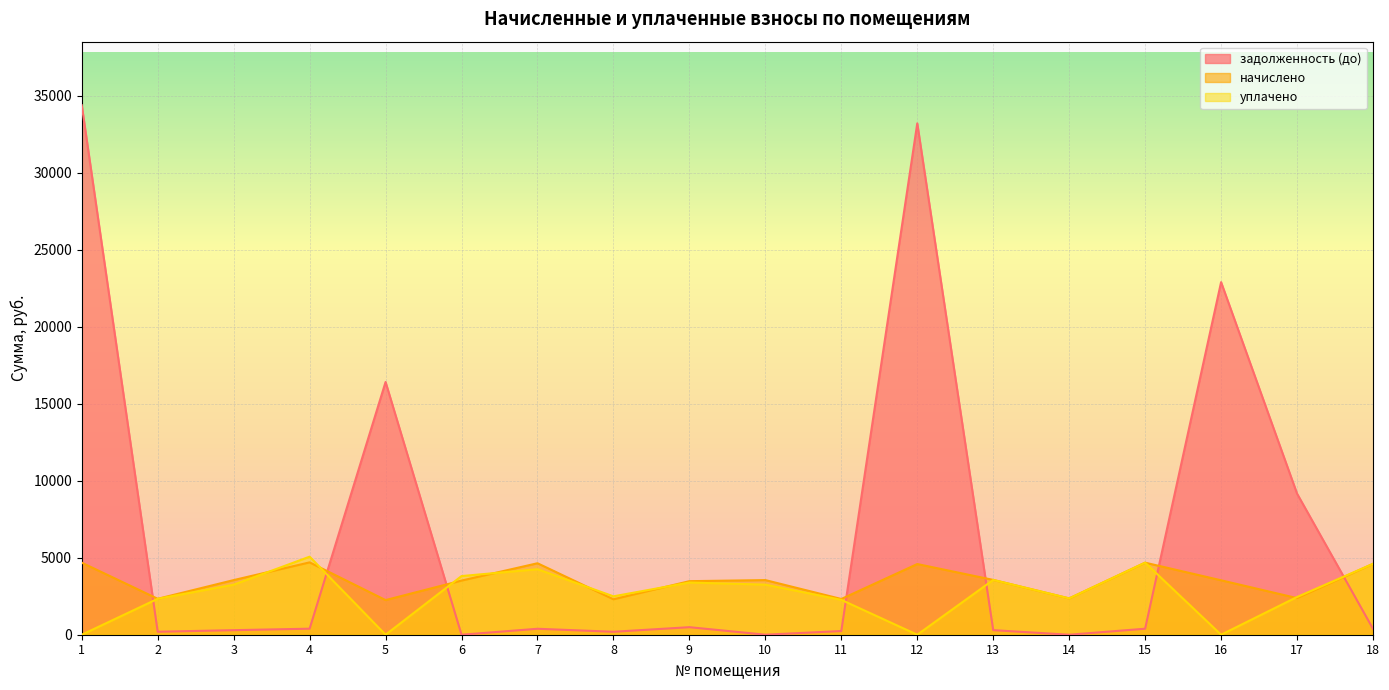

What are all the series names shown in the legend?

задолженность (до), начислено, уплачено